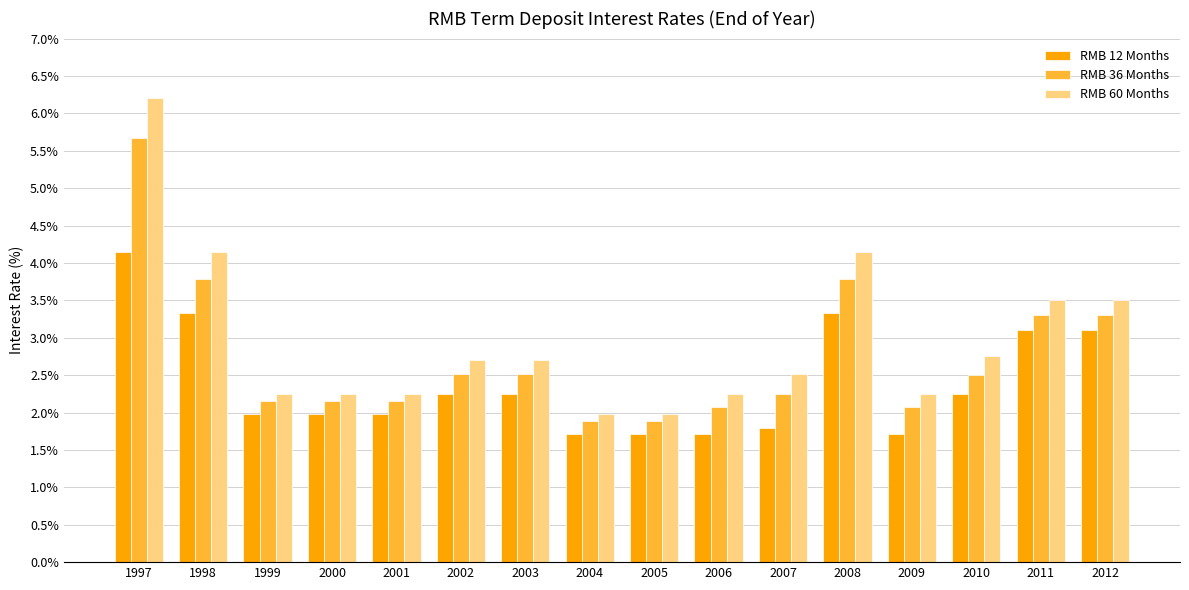

What value does the RMB 12 Months series have at 1998?

3.3